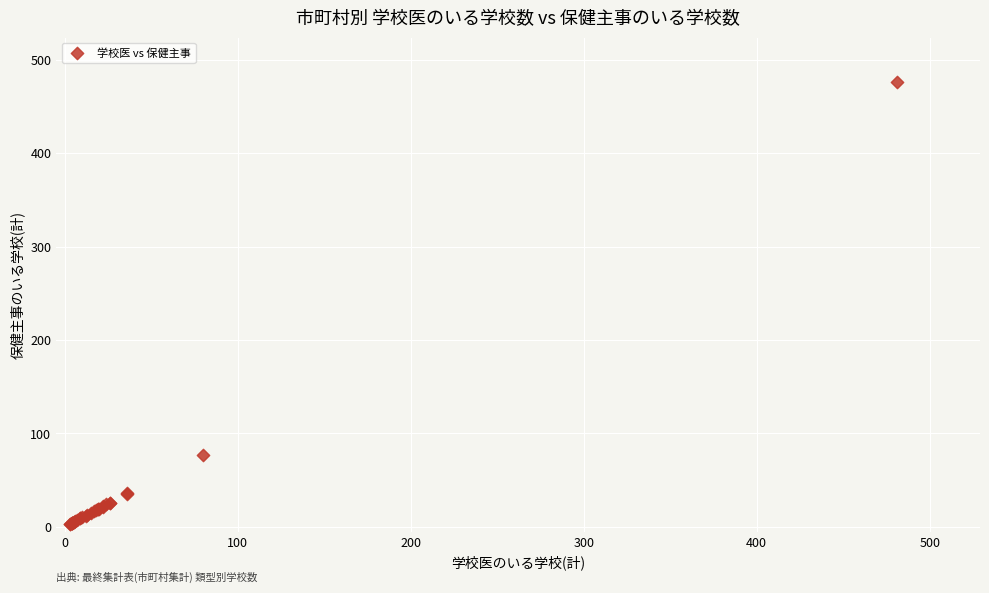

What Y value in the scatter plot is closest to 239?

77